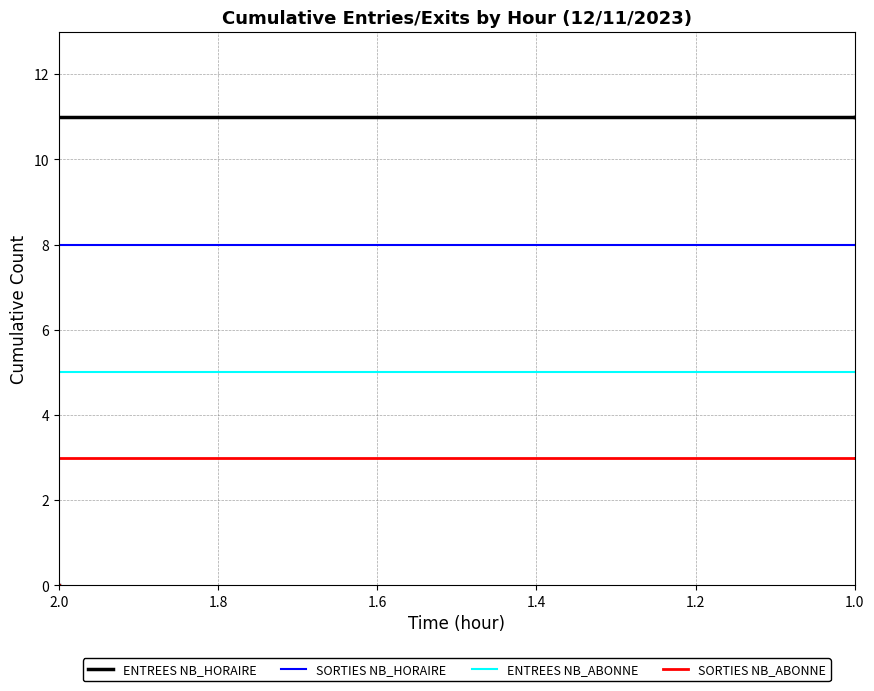

True or false: SORTIES NB_HORAIRE and ENTREES NB_HORAIRE cross at least once.

False